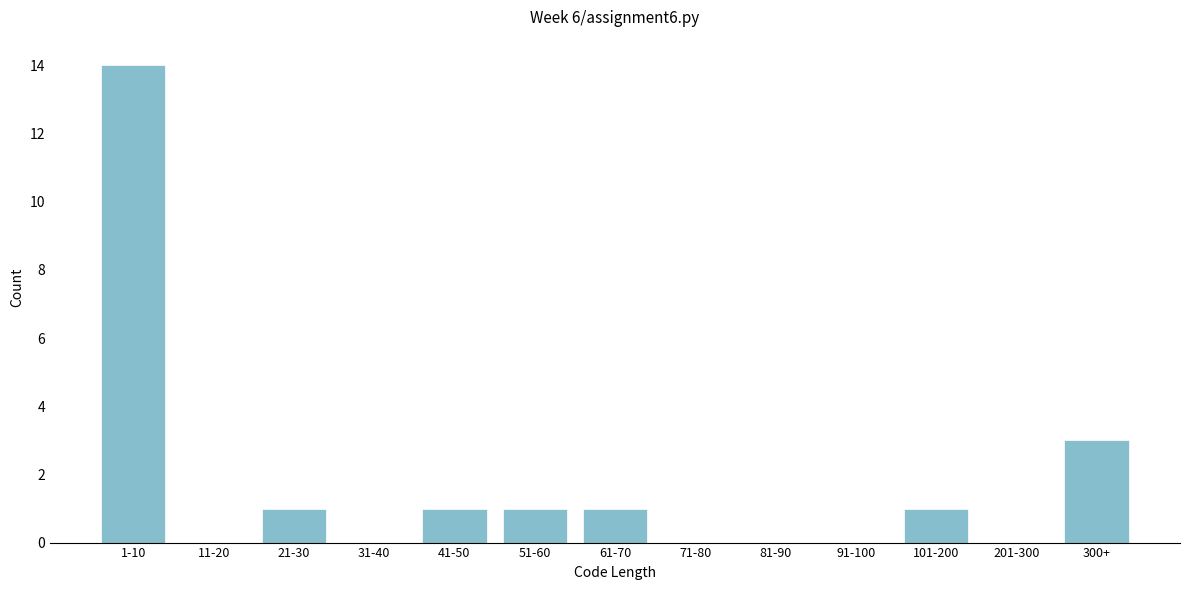

Reading right to left, list all the values displayed in this chart.

300+=3	201-300=0	101-200=1	91-100=0	81-90=0	71-80=0	61-70=1	51-60=1	41-50=1	31-40=0	21-30=1	11-20=0	1-10=14